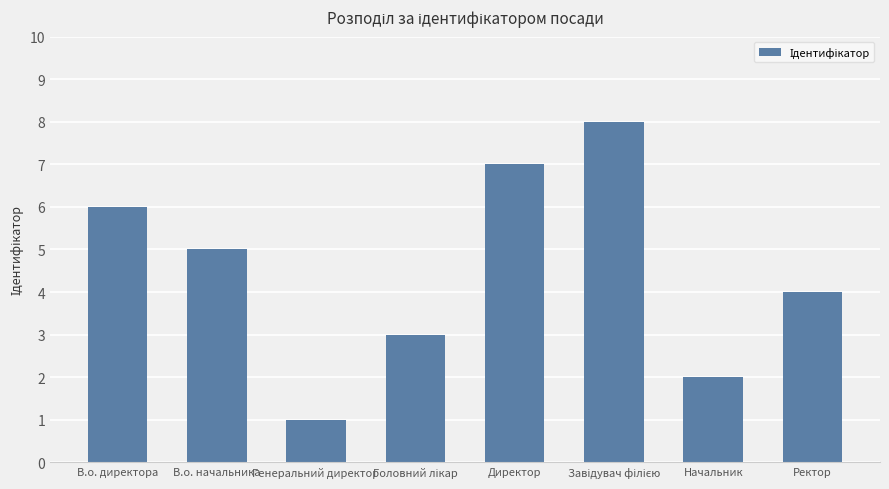

What position from the right is Начальник?

2